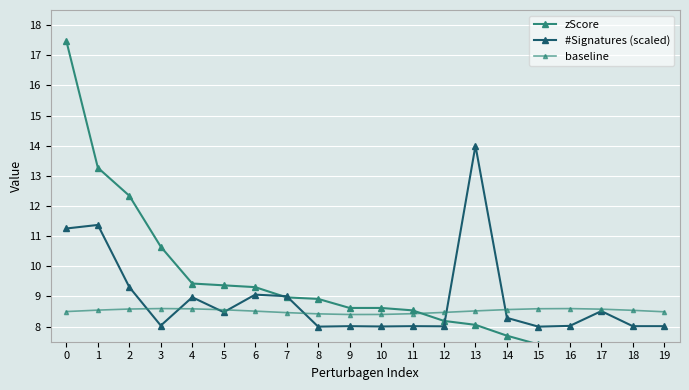

Is the value of #Signatures (scaled) at 16 greater than the value of zScore at 12?

No